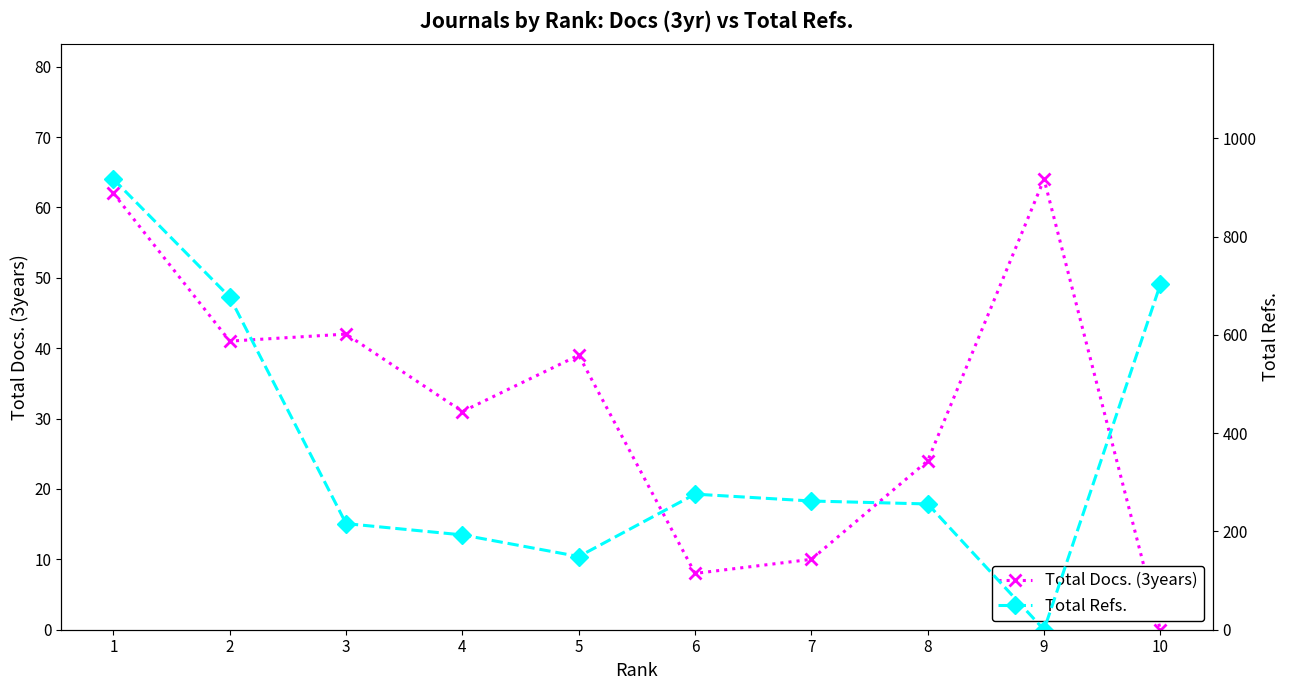

At which category does the chart reach its minimum across all series?

10